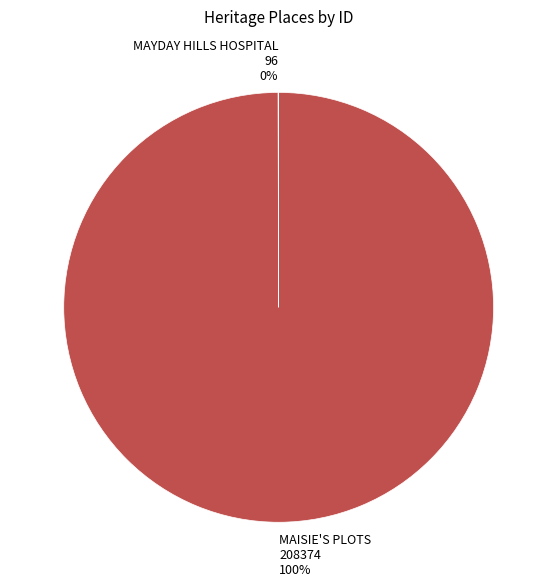

Which category has the biggest portion of the pie?

MAISIE'S PLOTS